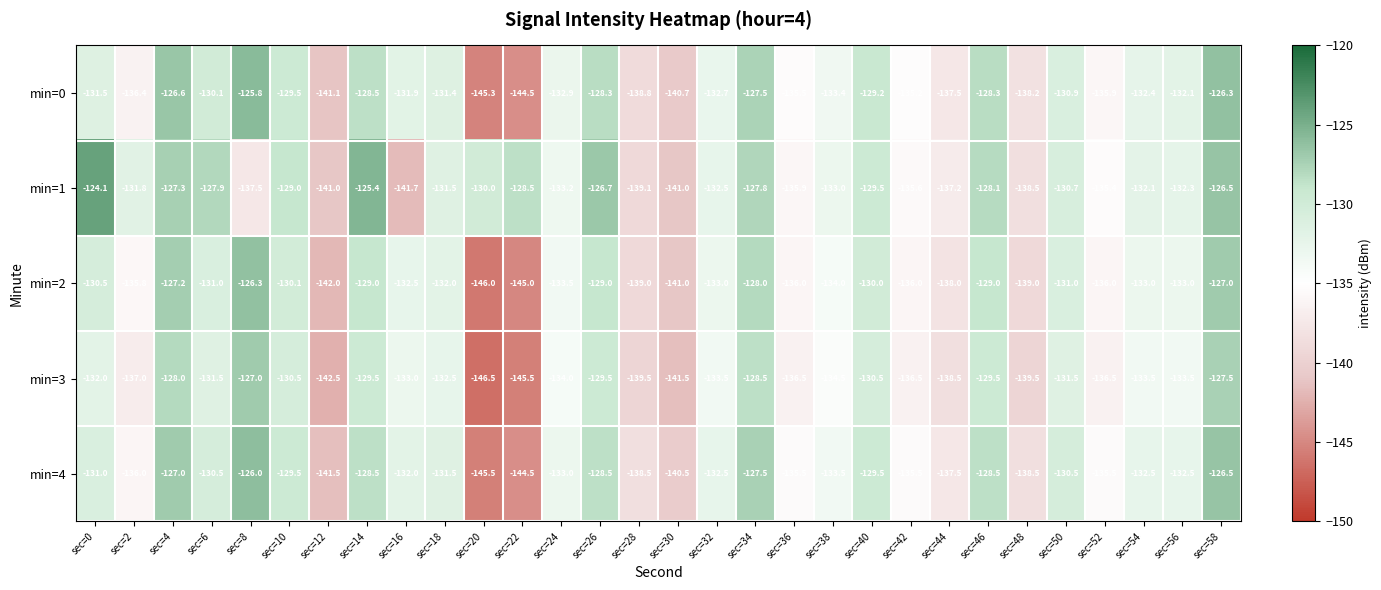

Which label corresponds to the largest value in the chart?

sec=0